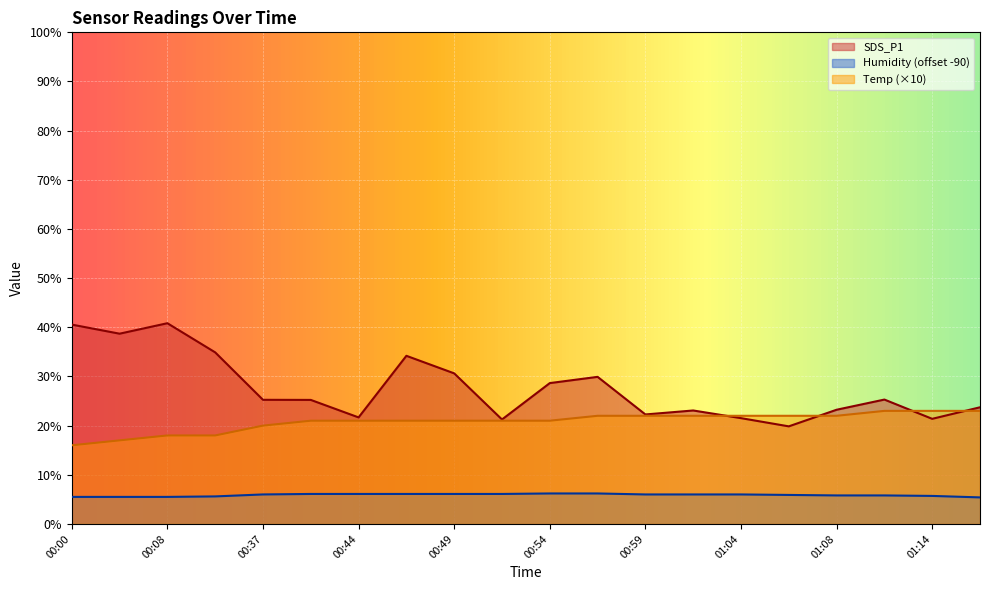

True or false: SDS_P1 and Humidity intersect in this chart.

False